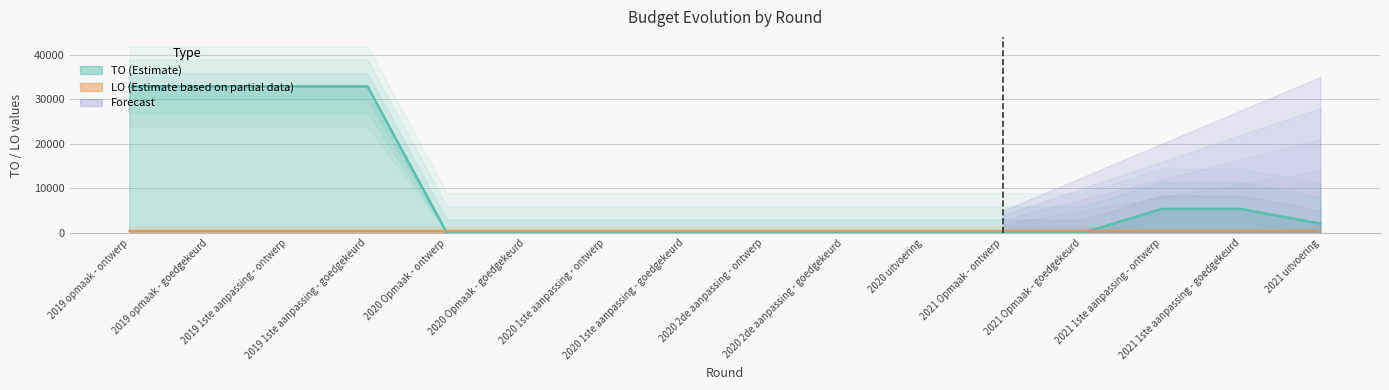

What position from the left is 2020 2de aanpassing - ontwerp?

9